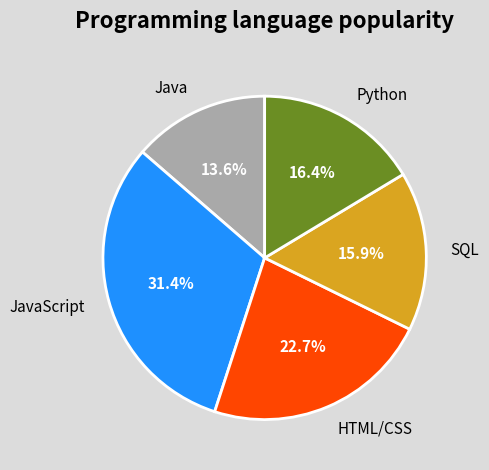

Count the number of slices in the pie.

5